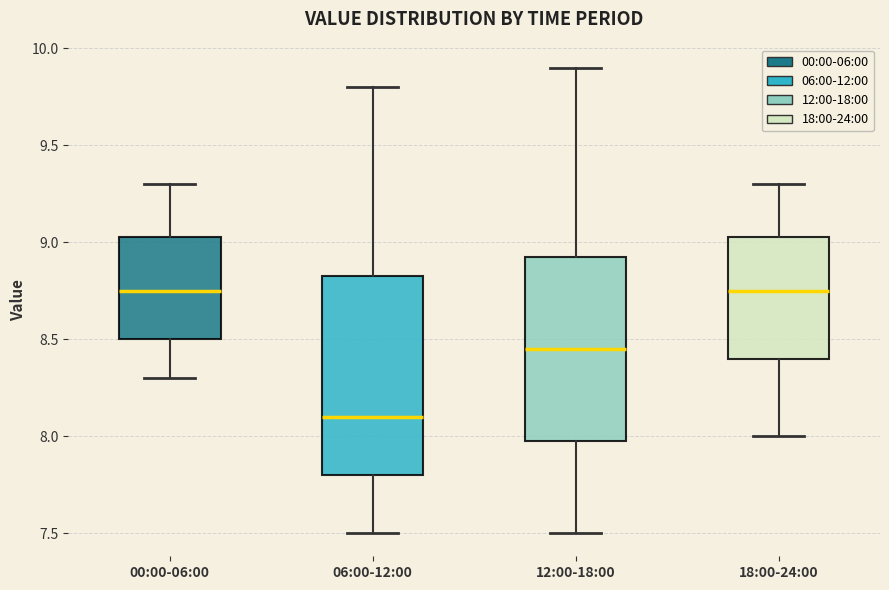

Where is the lower edge of the box for 00:00-06:00 on the y-axis? The values are not printed on the chart, so give them approximately, as read against the axis.

8.50